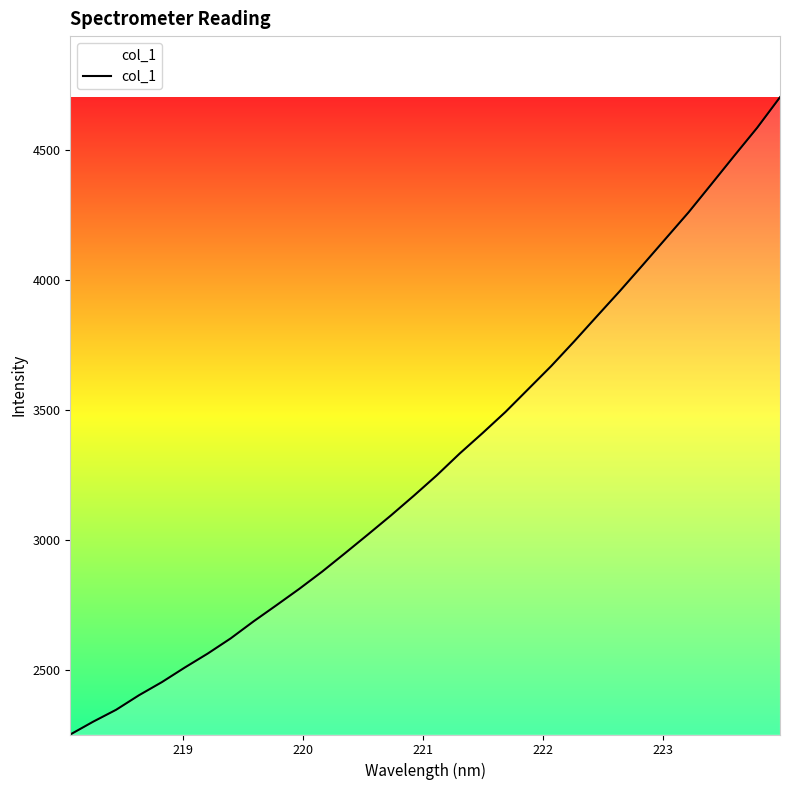

What is the difference between the maximum and minimum values?

2450.7